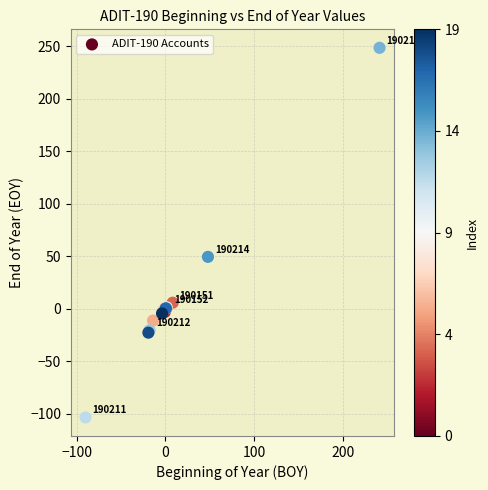

What Y value in the scatter plot is closest to 72?

49.4